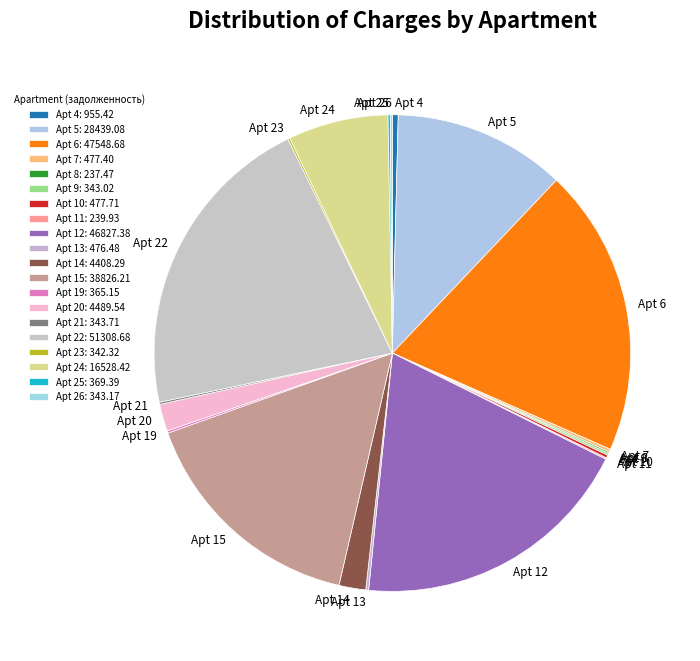

To the nearest percent, what is the average slice percentage?

5%